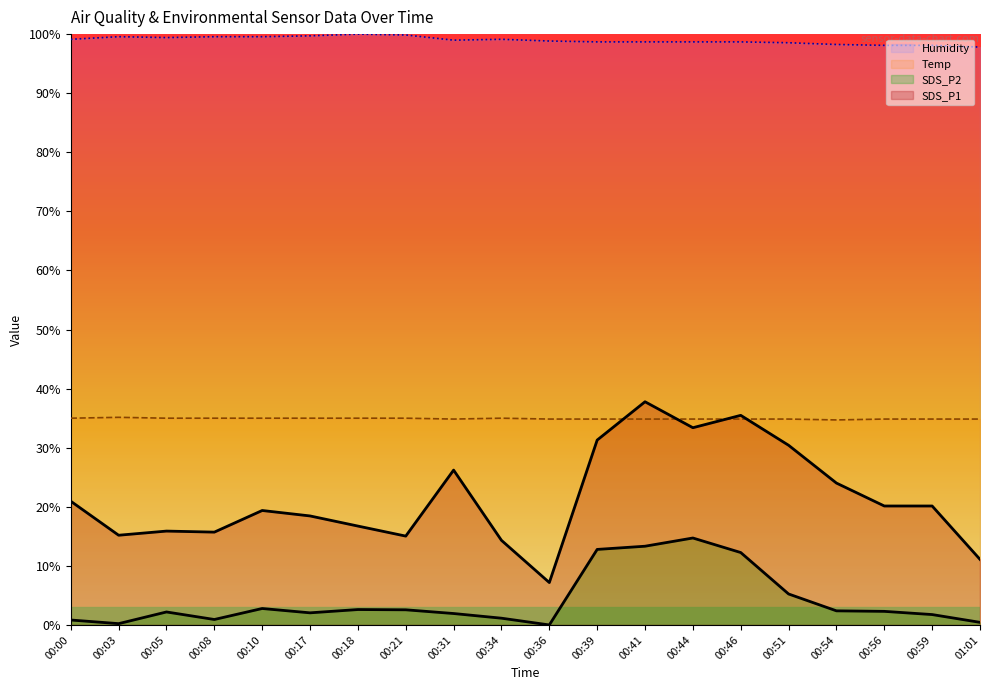

Count the number of data series in this chart.

4